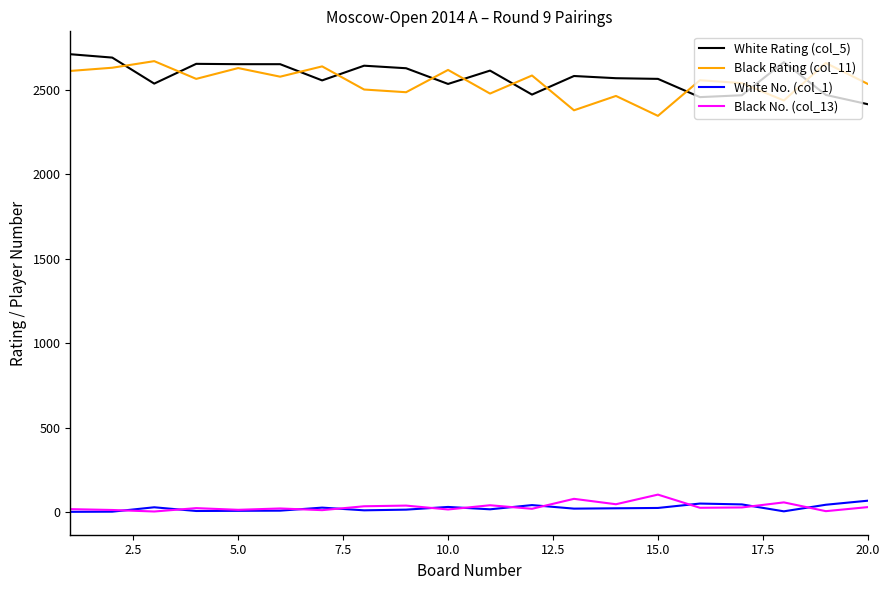

What is the maximum value shown in the chart?

2710